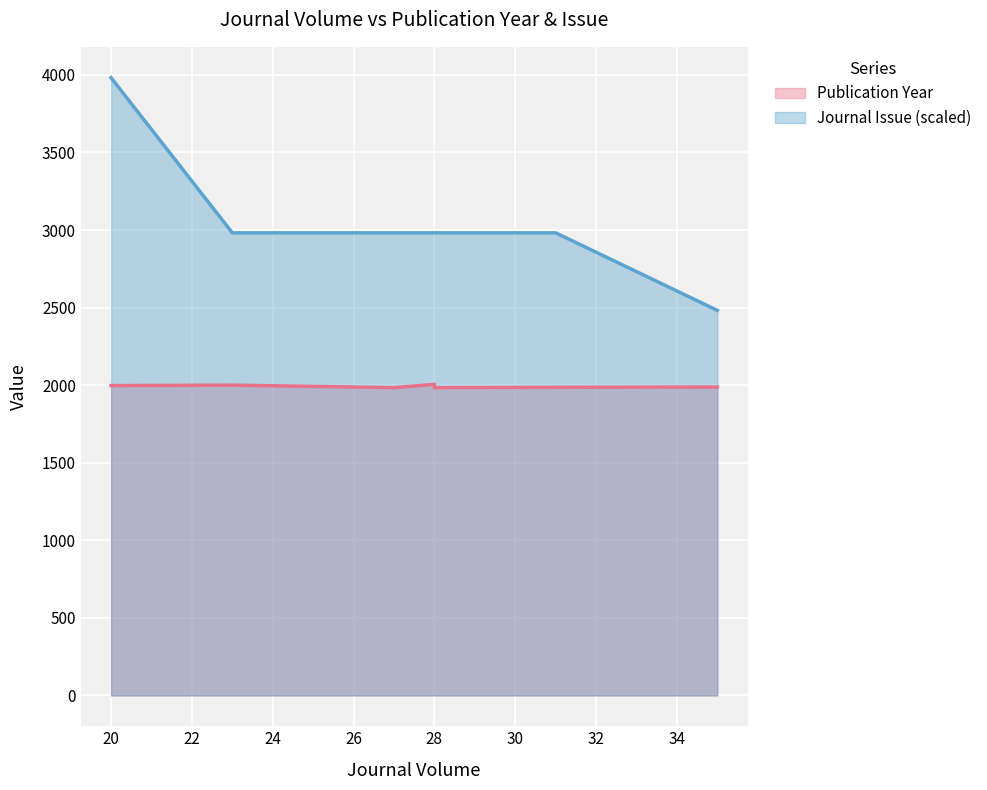

At which category does Publication Year reach its first local peak?

28